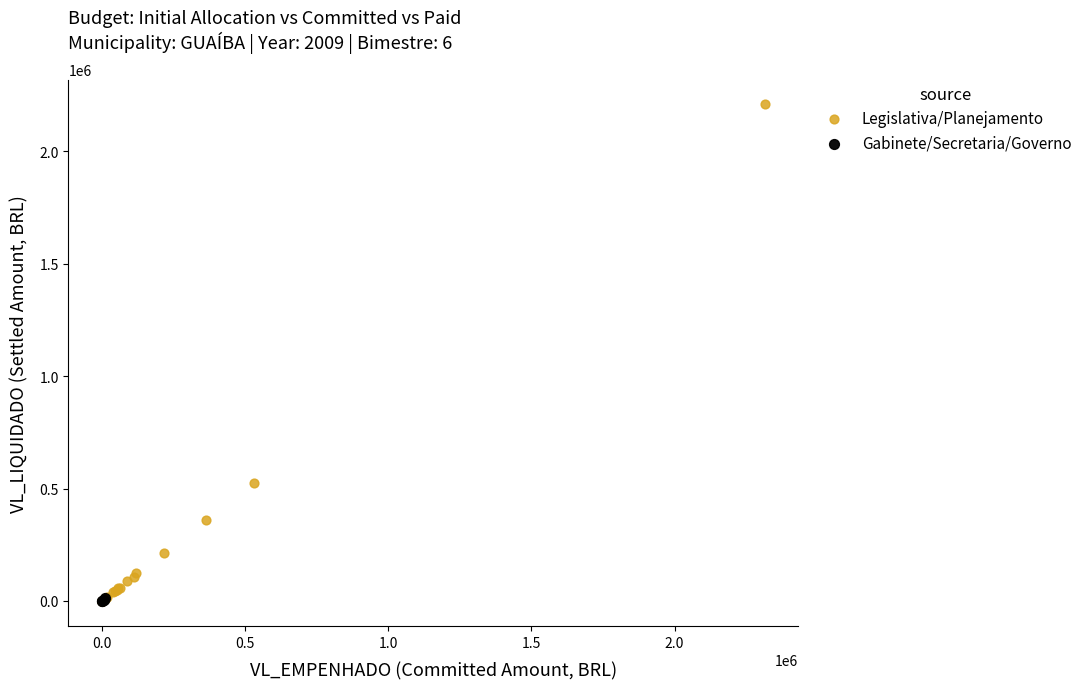

Which series has the widest spread of Y values?

Legislativa/Planejamento